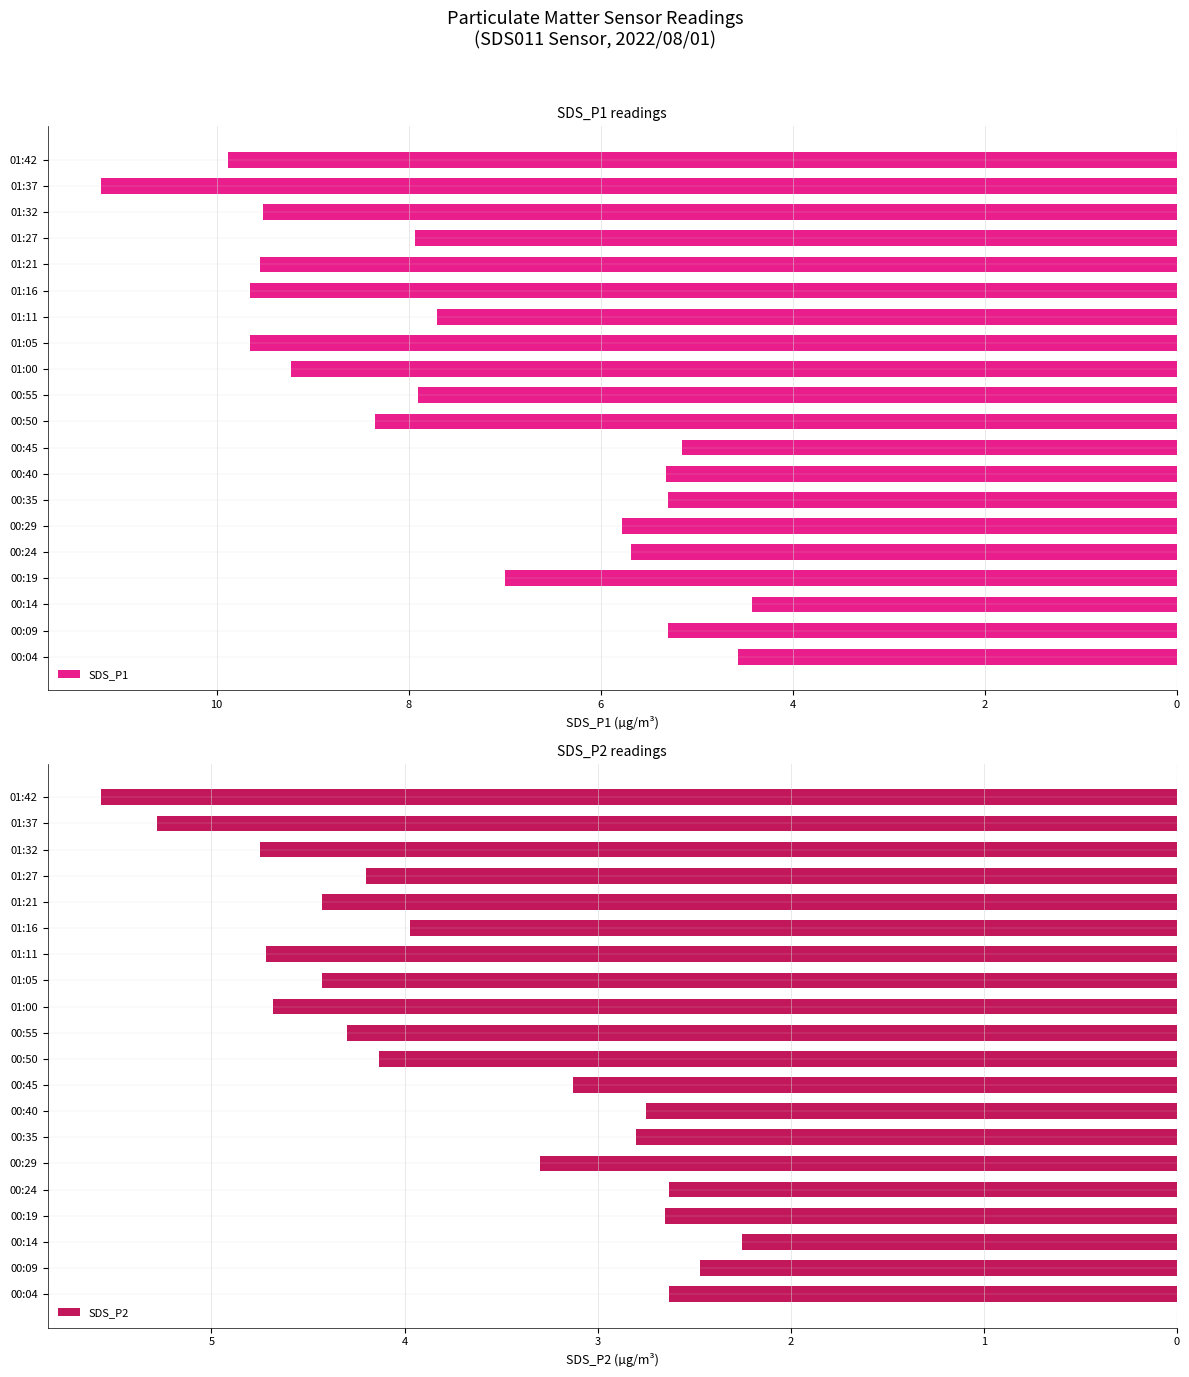

At how many categories does at least one series exceed -9?

20